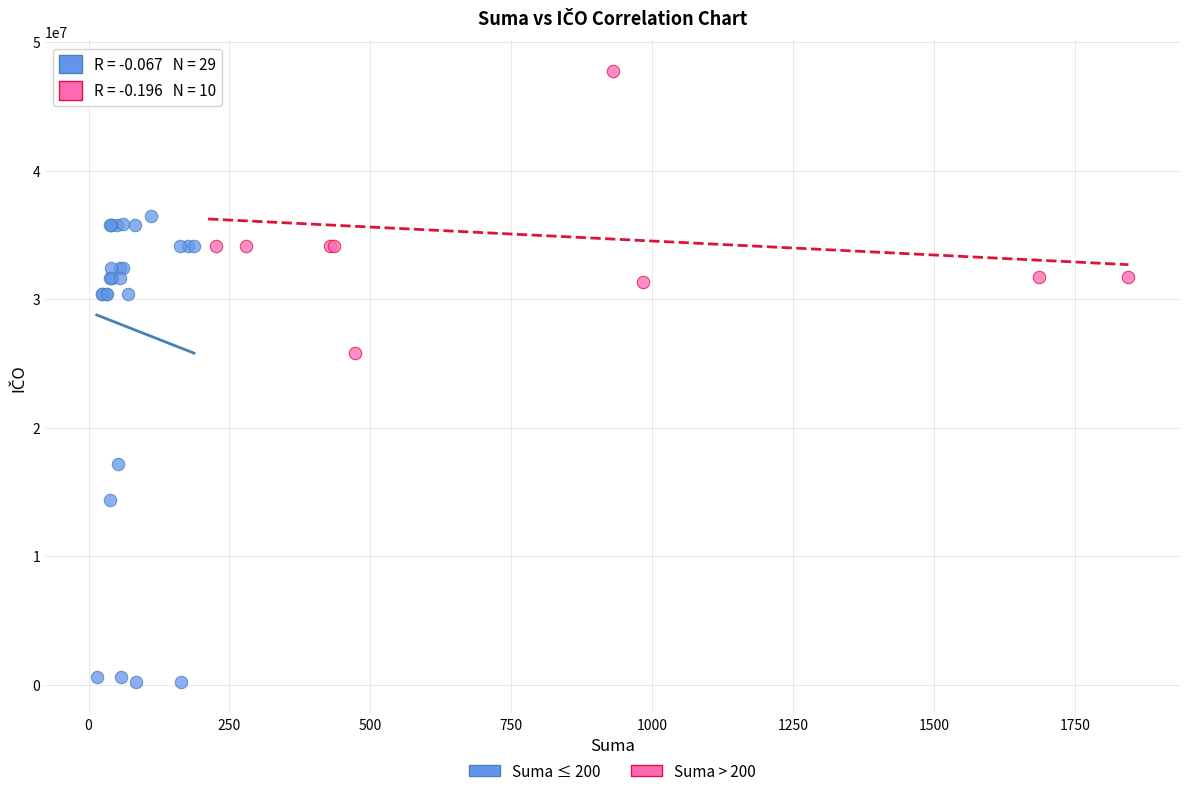

Which series has the widest spread of Y values?

Suma ≤ 200